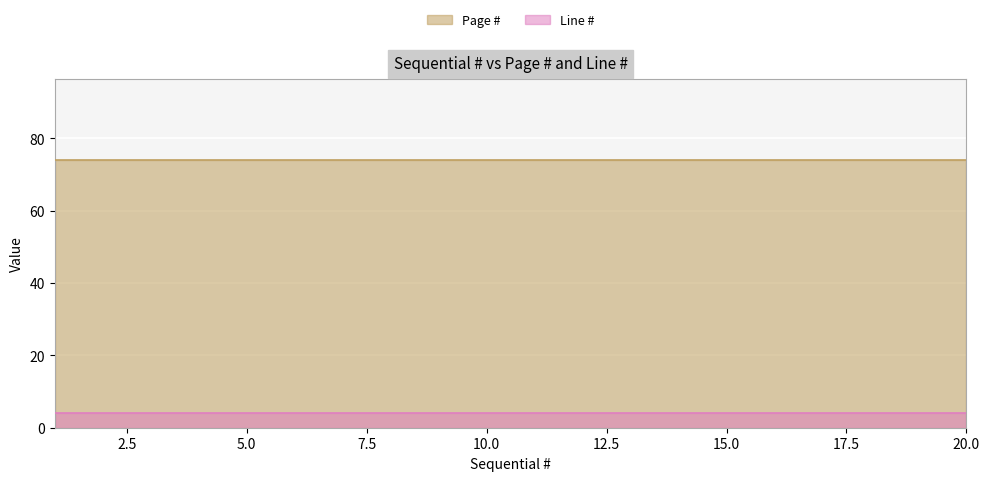

How many distinct data groups are displayed?

2